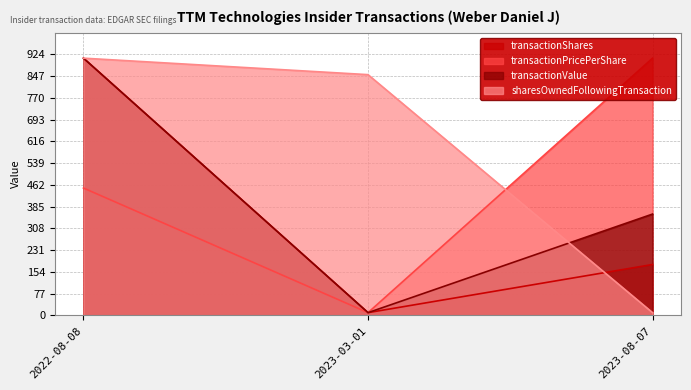

What is the difference between the highest and lowest values at 2022-08-08?

459.3